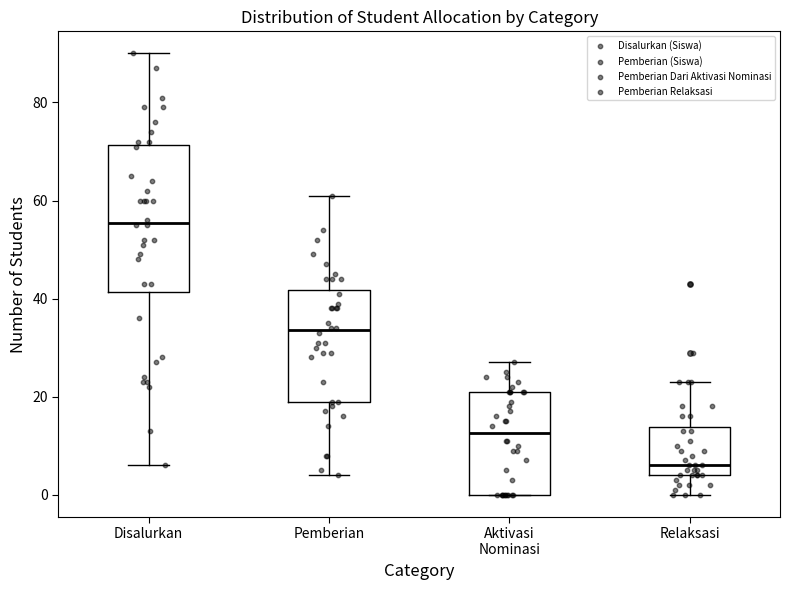

Reading left to right, transcribe this box plot: for each box, give where its median line is, the range the box spans, and where its two whiskers end, as read against the y-axis. The values are not printed on the chart, so give them approximately, as read against the axis.

Disalurkan: median 56, box 42 to 72, whiskers 6 to 90
Pemberian: median 34, box 20 to 42, whiskers 4 to 62
Aktivasi Nominasi: median 12, box 0 to 22, whiskers 0 to 28
Relaksasi: median 6, box 4 to 14, whiskers 0 to 24